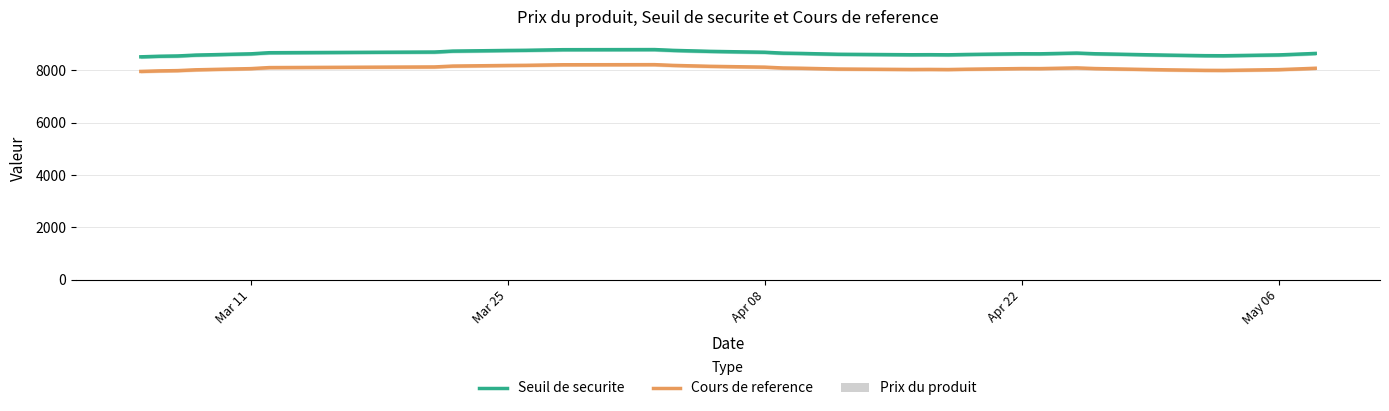

What are all the series names shown in the legend?

Seuil de securite, Cours de reference, Prix du produit